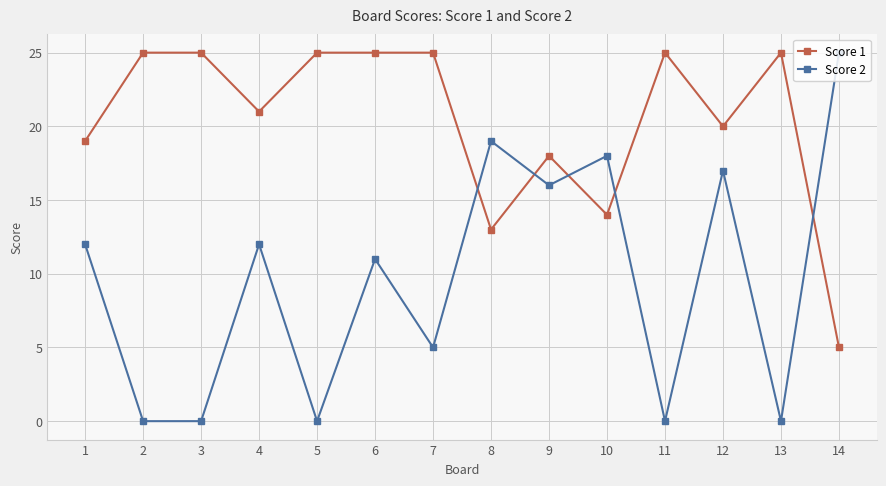

What is the value of the Score 1 point at the 3rd from the left?

25